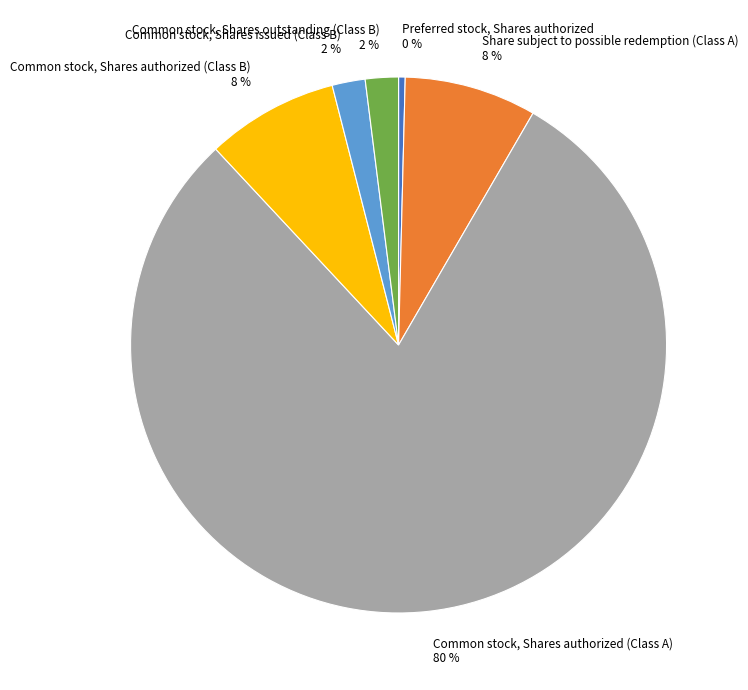

Between Common stock, Shares authorized (Class B) and Common stock, Shares authorized (Class A), which is larger?

Common stock, Shares authorized (Class A)